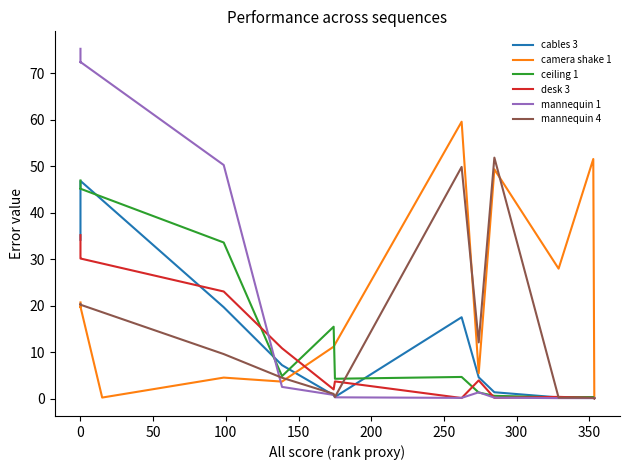

Is it true that mannequin 4 equals 1.9 at 300?

False